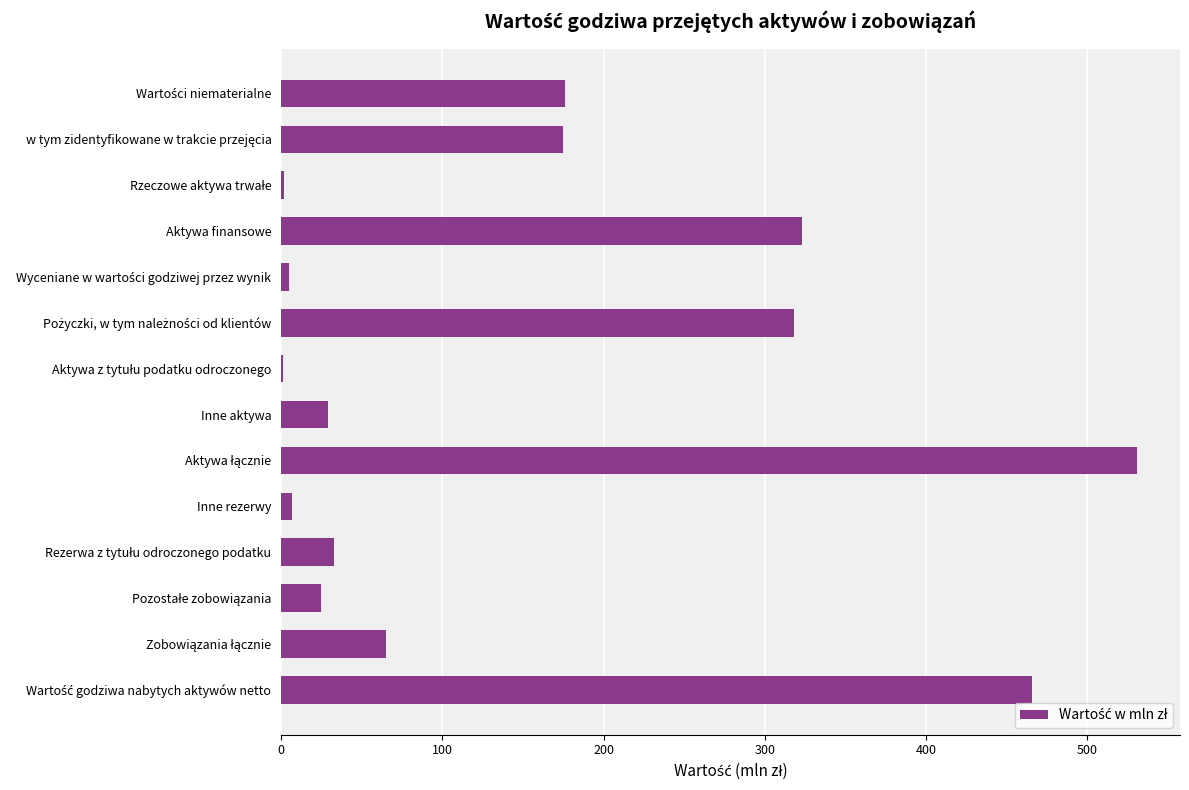

Between Inne aktywa and Inne rezerwy, which is larger?

Inne aktywa